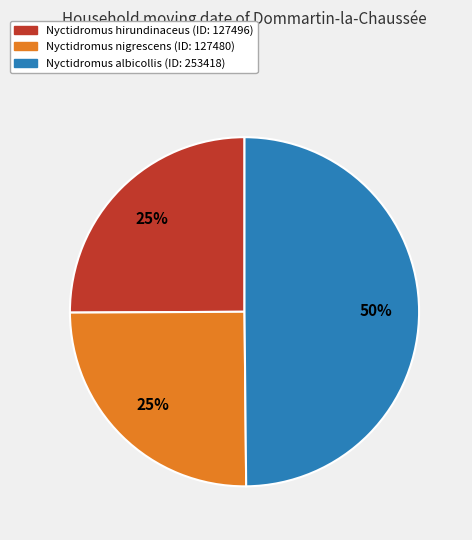

To the nearest percent, what portion does Nyctidromus hirundinaceus represent?

25%